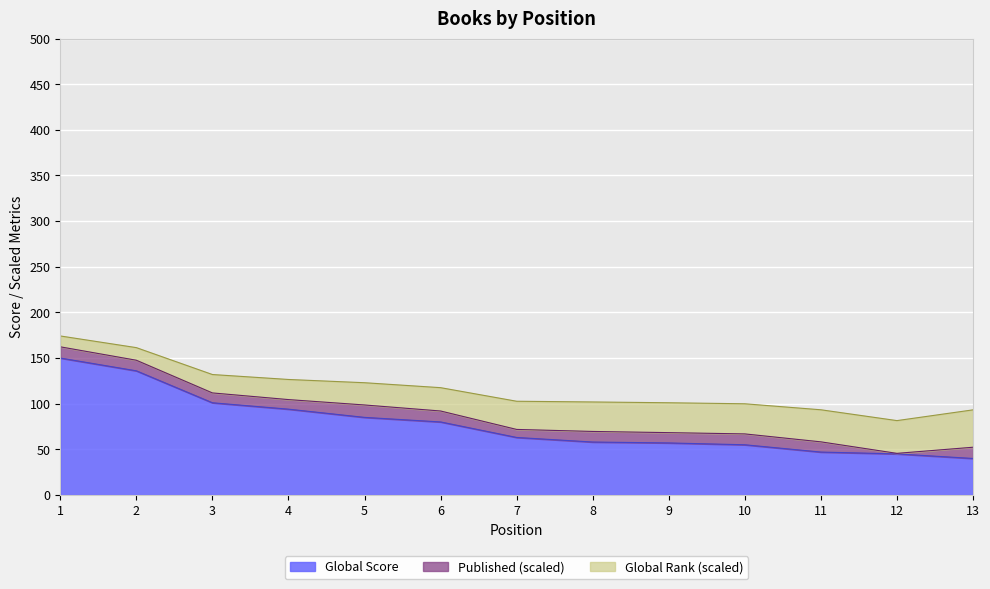

What is the change in value from 1 to 12?

-105